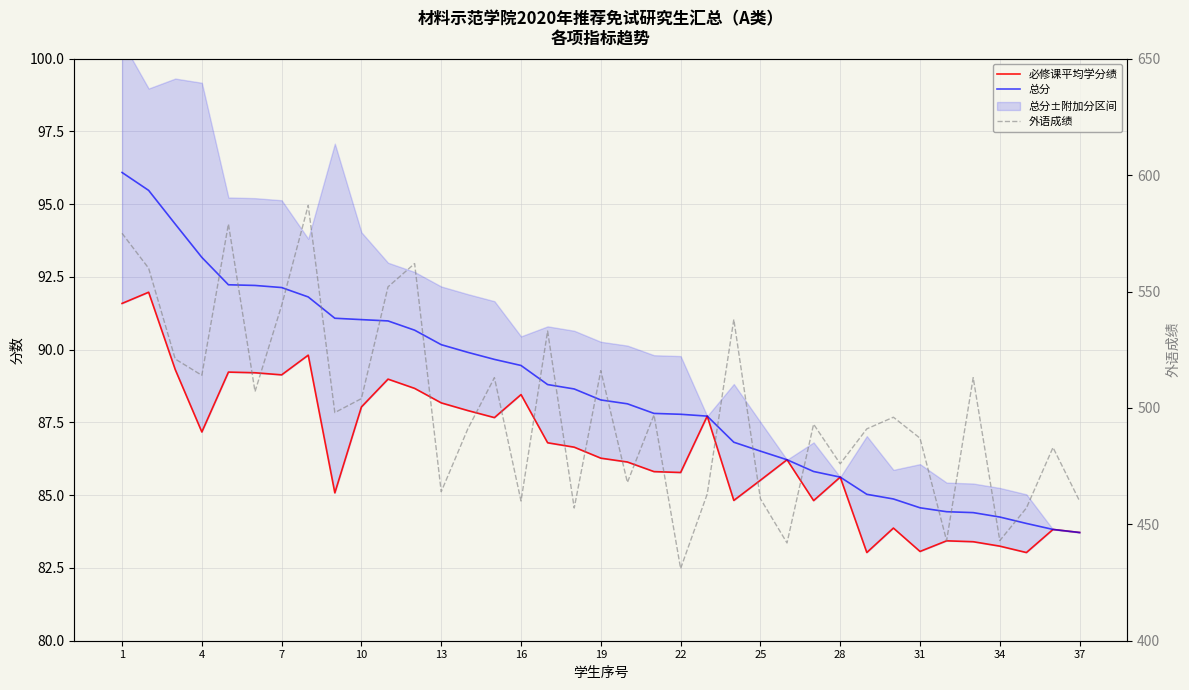

The value of 必修课平均学分绩 at 7 is 56.4. True or false?

False